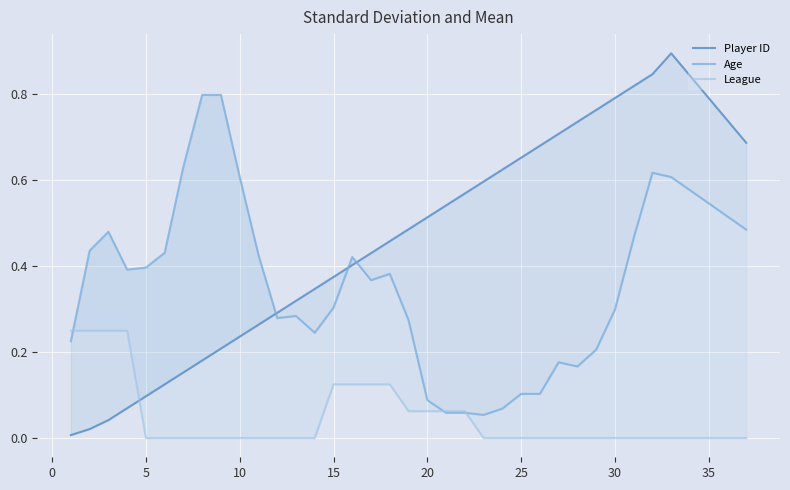

How many lines are shown in the chart?

3